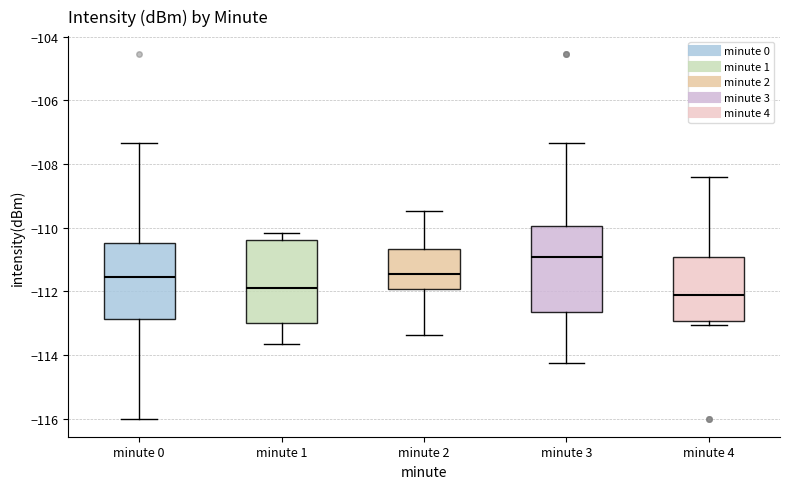

Which box has the highest median line?

minute 3